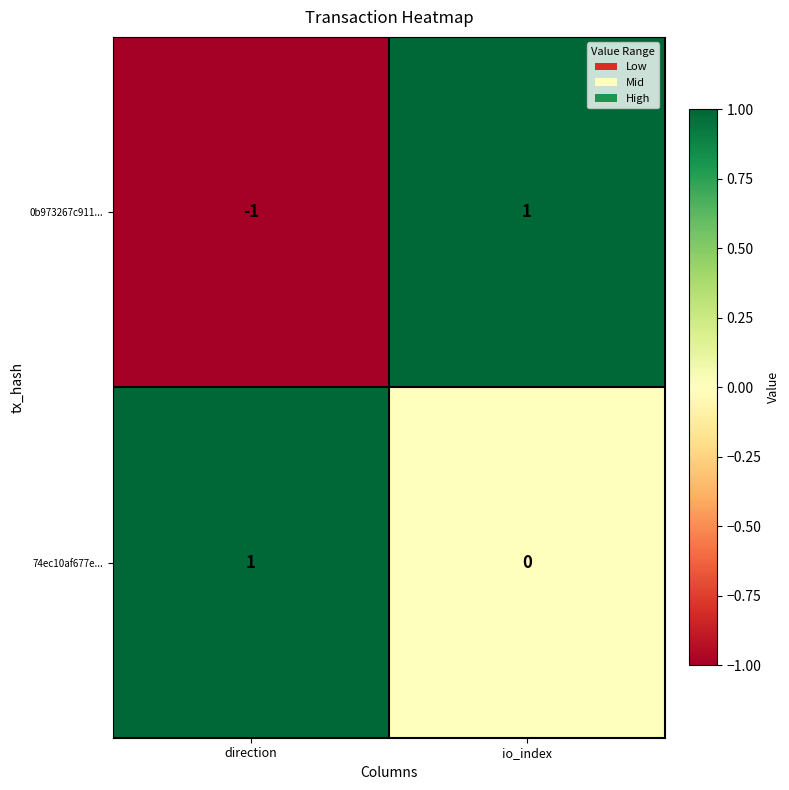

Reading left to right, extract all data points from this chart.

0b973267c911...: -1	1
74ec10af677e...: 1	0